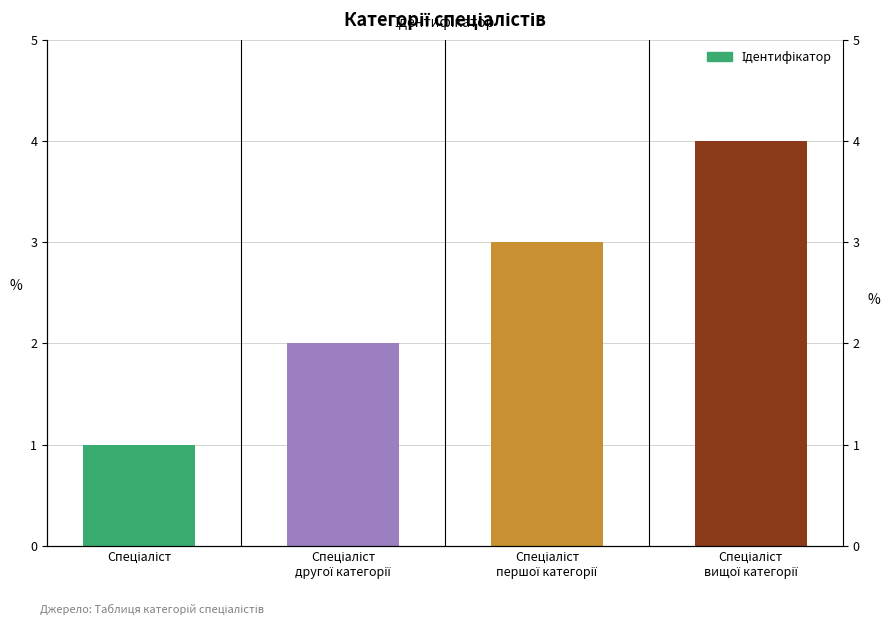

Reading right to left, extract all data points from this chart.

Спеціаліст
вищої категорії=4	Спеціаліст
першої категорії=3	Спеціаліст
другої категорії=2	Спеціаліст=1